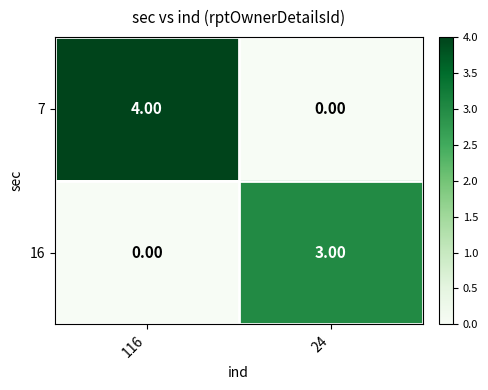

Which series has the largest total across all categories?

7